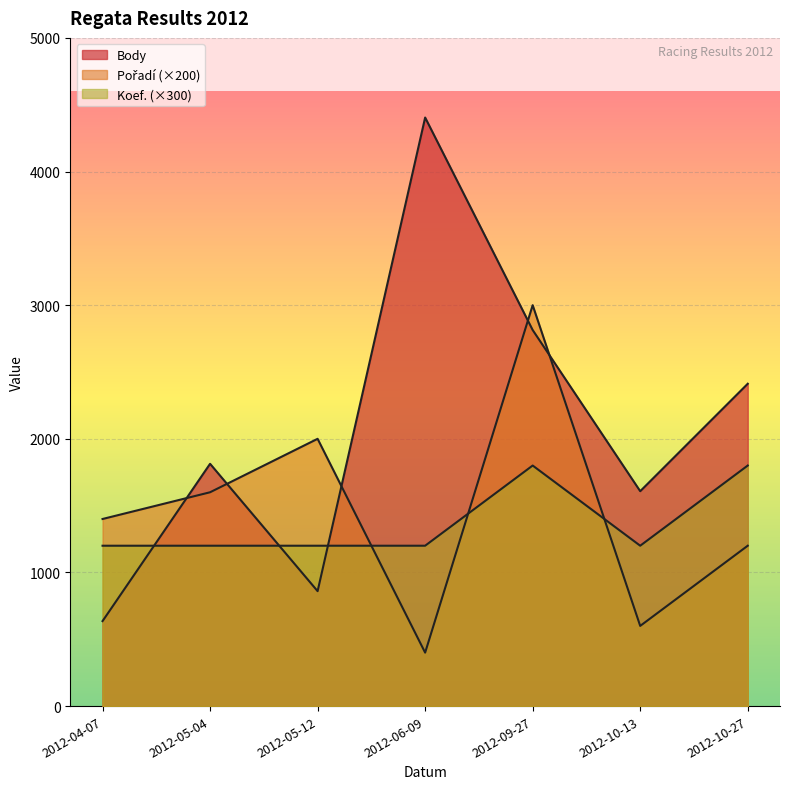

What is the difference between the maximum and second lowest values in the Pořadí series?

2400